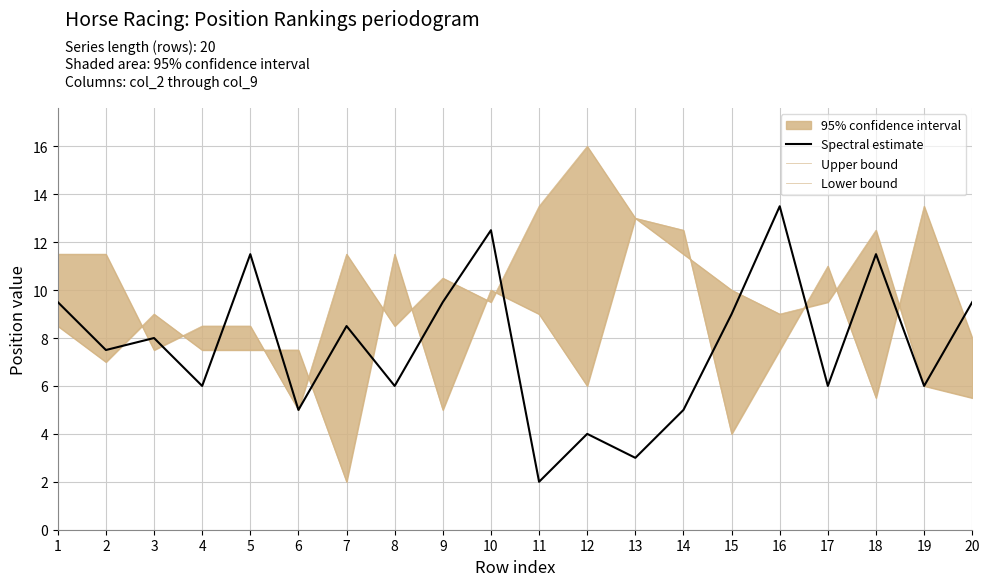

Is the value of Upper bound at 4 greater than the value of Lower bound at 17?

No